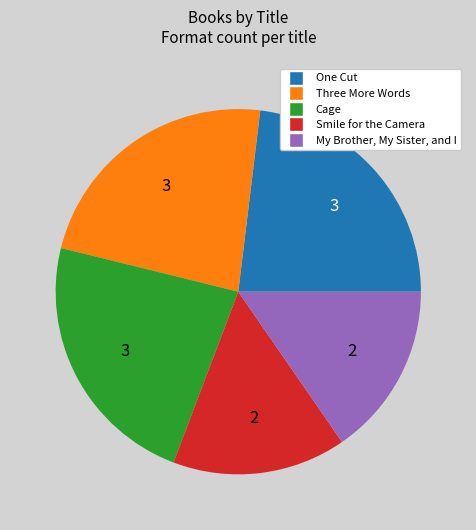

The Three More Words slice represents 23% of the pie. True or false?

True